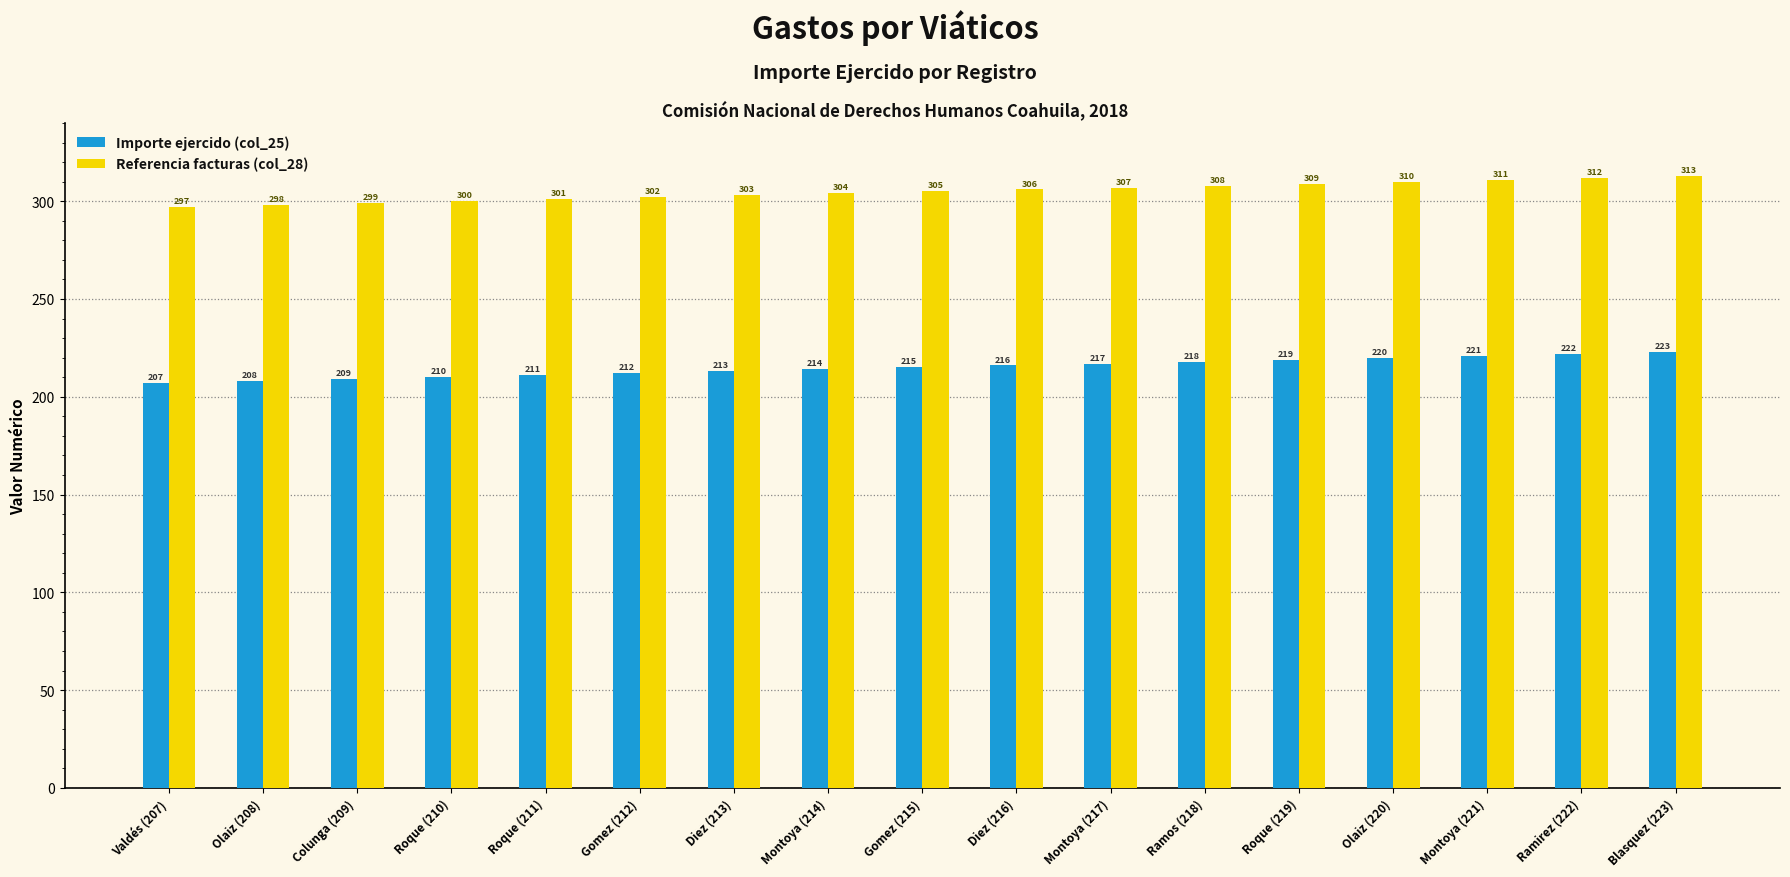

What are all the series names shown in the legend?

Importe ejercido (col_25), Referencia facturas (col_28)